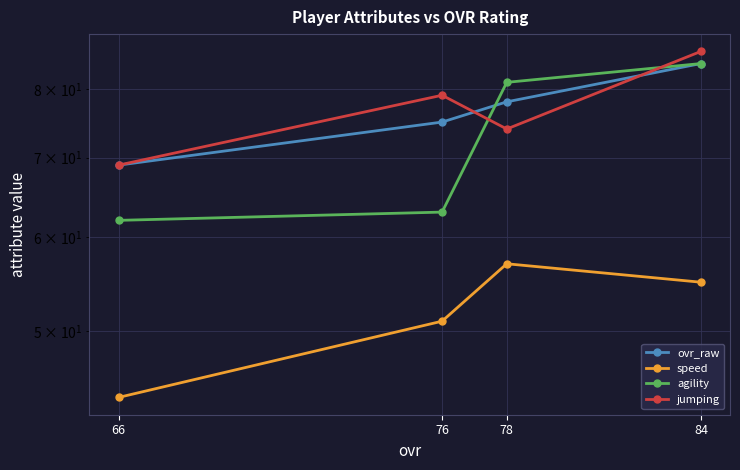

Reading left to right, extract all data points from this chart.

ovr_raw: 69	75	78	84
speed: 44	51	57	55
agility: 62	63	81	84
jumping: 69	79	74	86